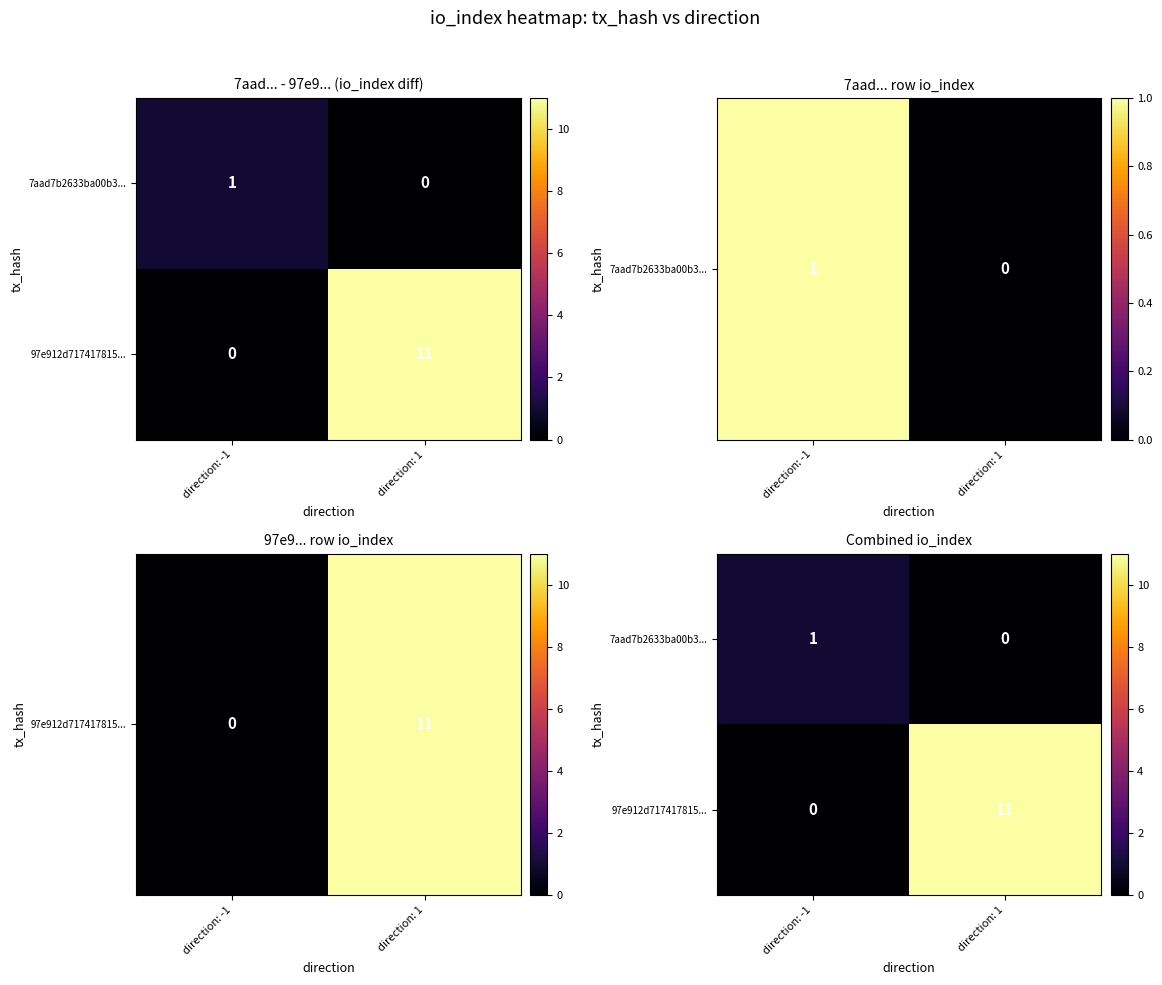

List the series in order of their overall mean, lowest first.

7aad7b2633ba00b3..., 97e912d717417815...